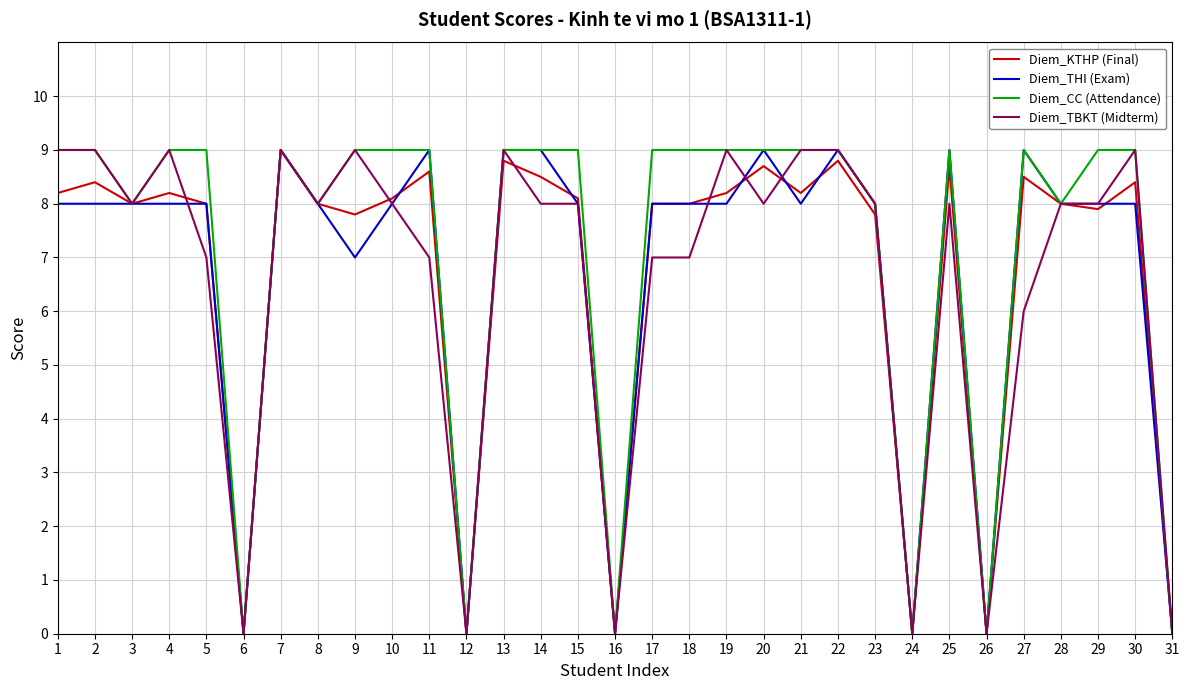

What is the spread (max minus min) of values at 21?

1.0